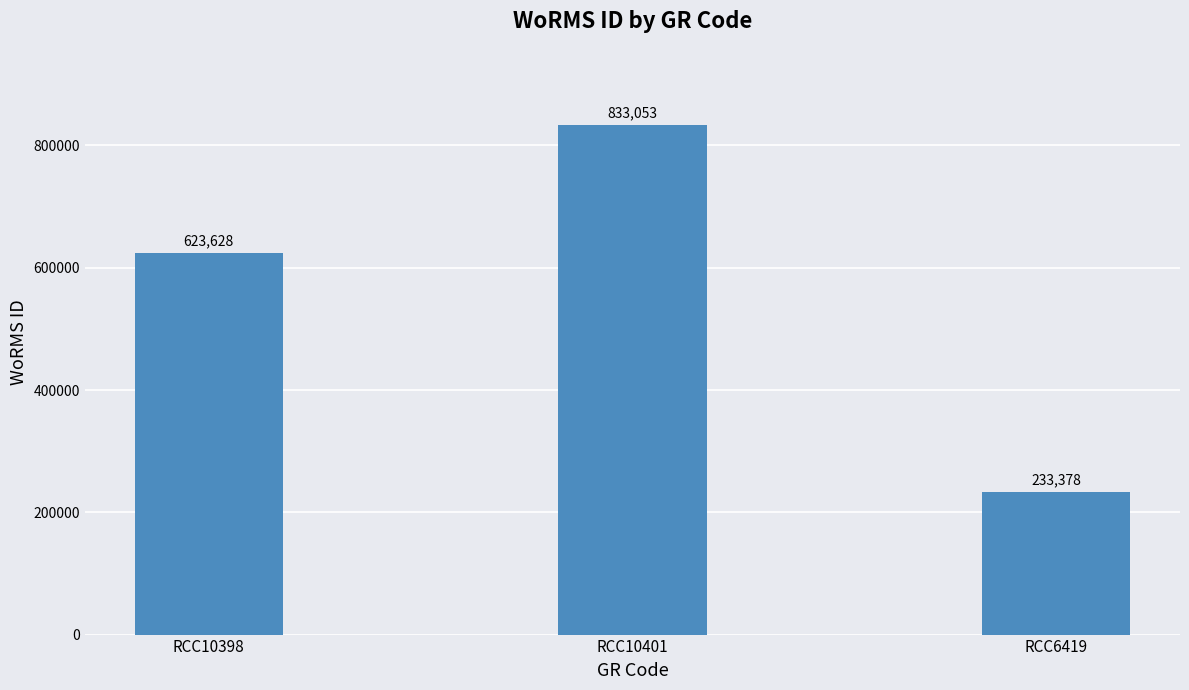

At which category does the chart reach its minimum across all series?

RCC6419